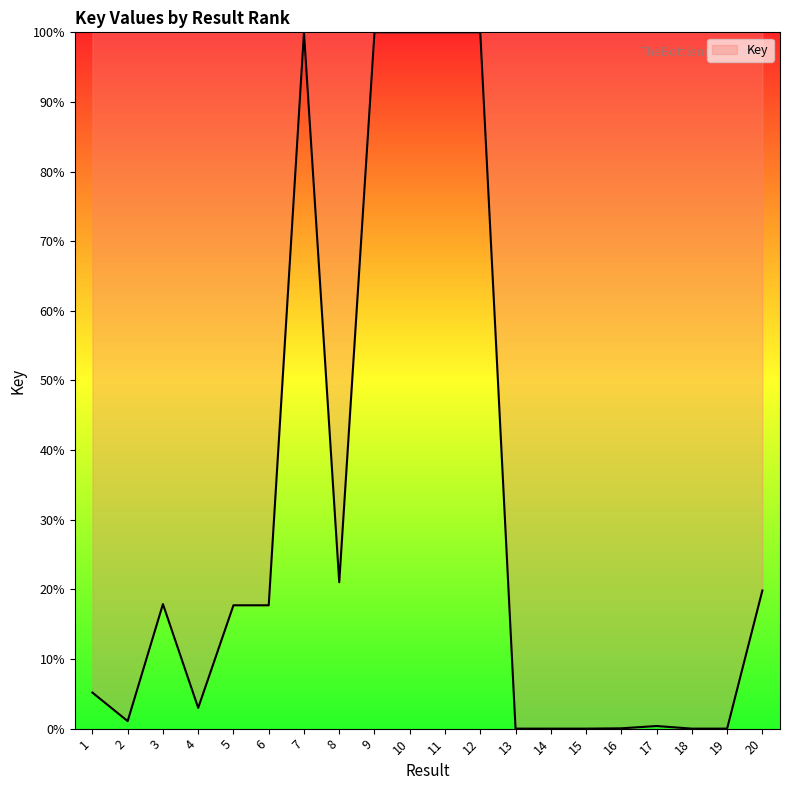

How many distinct data groups are displayed?

1